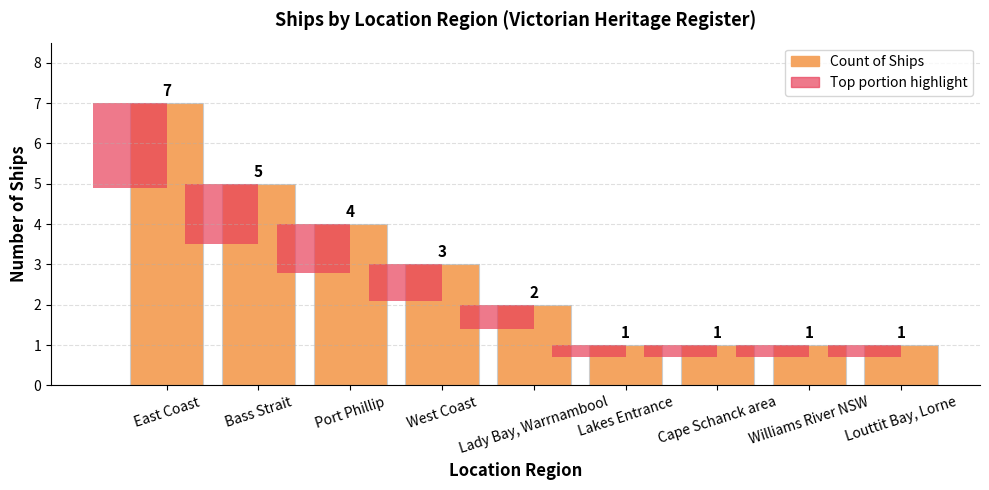

Are the bars horizontal?

No